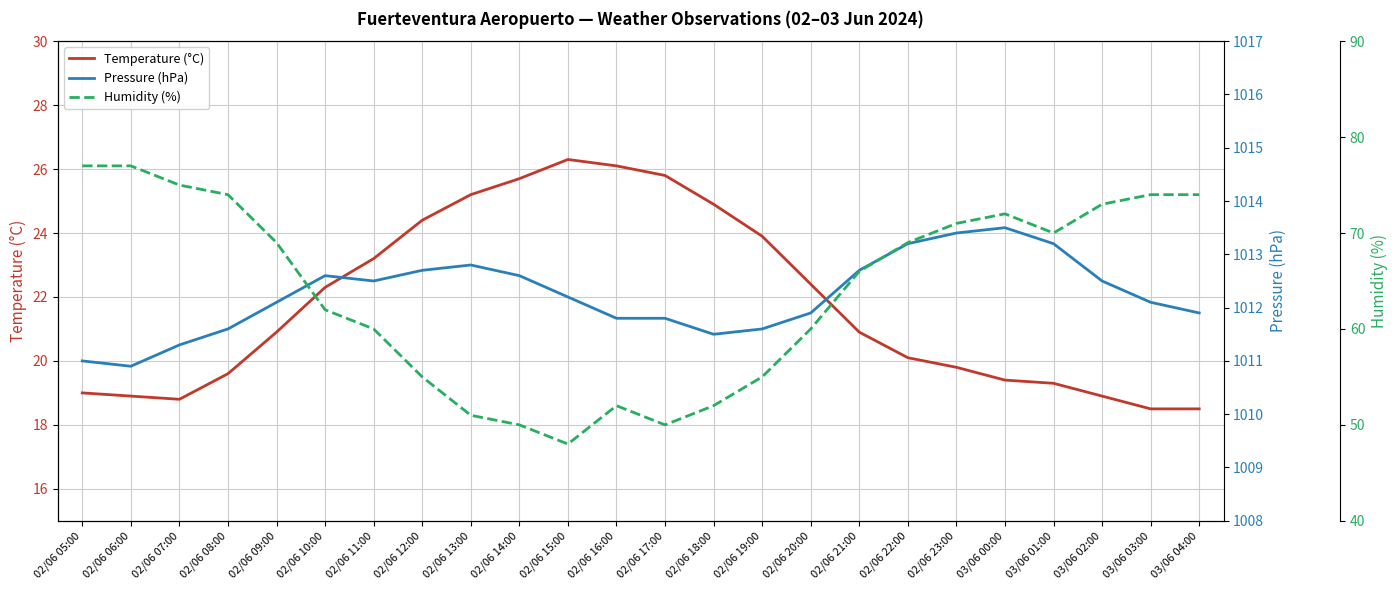

Is the value of Pressure (hPa) at 02/06 17:00 greater than the value of Humidity (%) at 02/06 17:00?

Yes